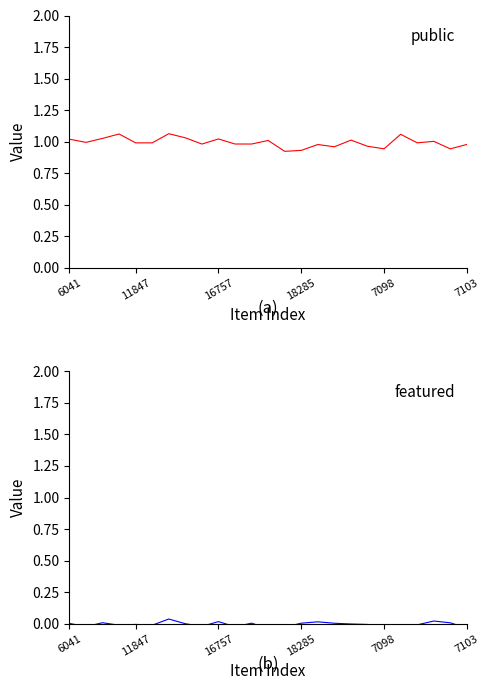

Between 18285 and 15, which series saw the biggest shift?

public